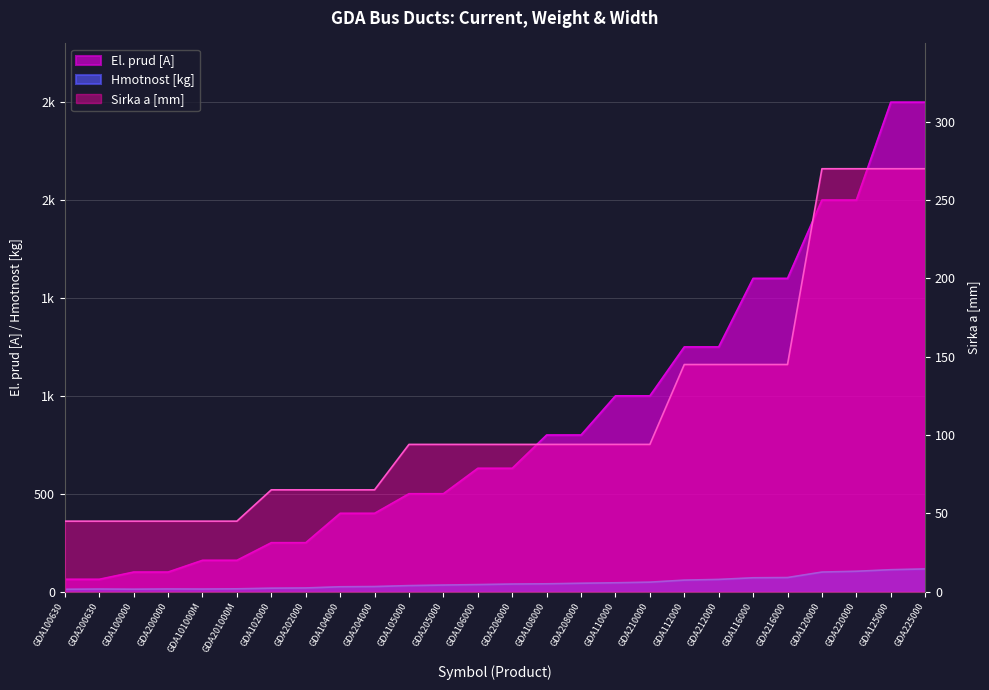

What is the label of the 20th point from the left?

GDA212000